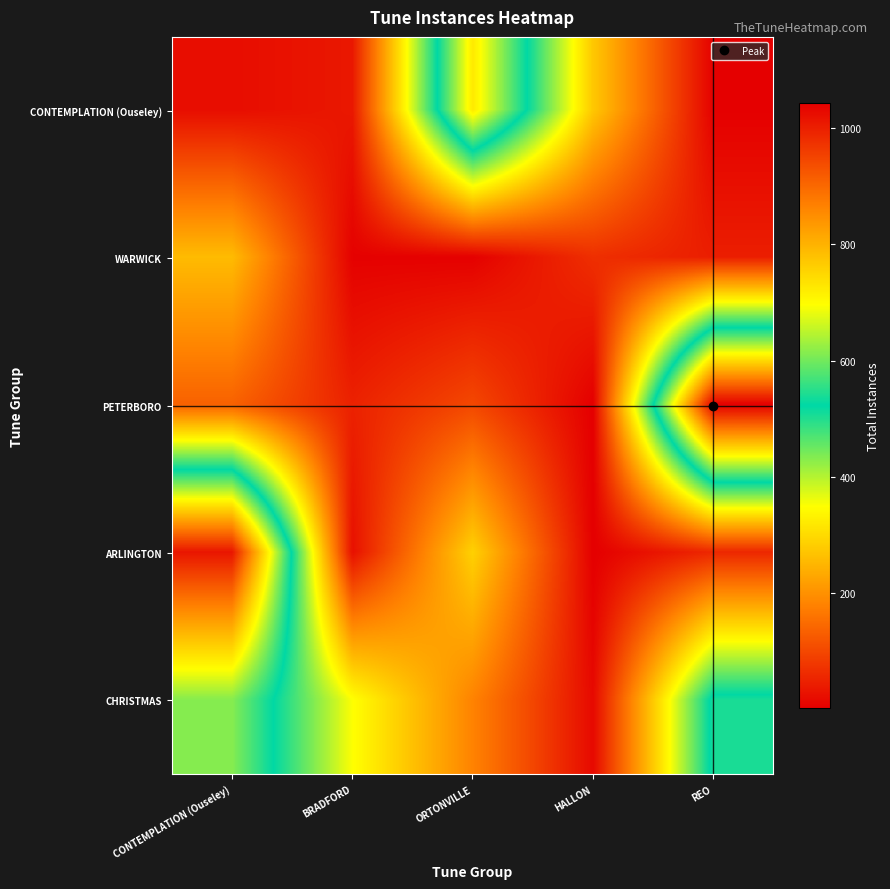

Which category has the highest value across all series?

REO